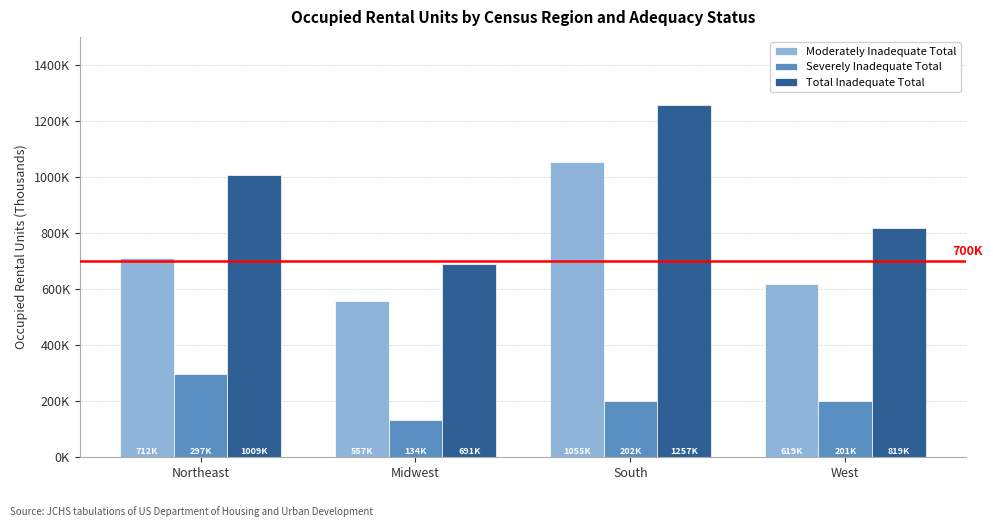

Between Midwest and West, which series saw the biggest shift?

Total Inadequate Total